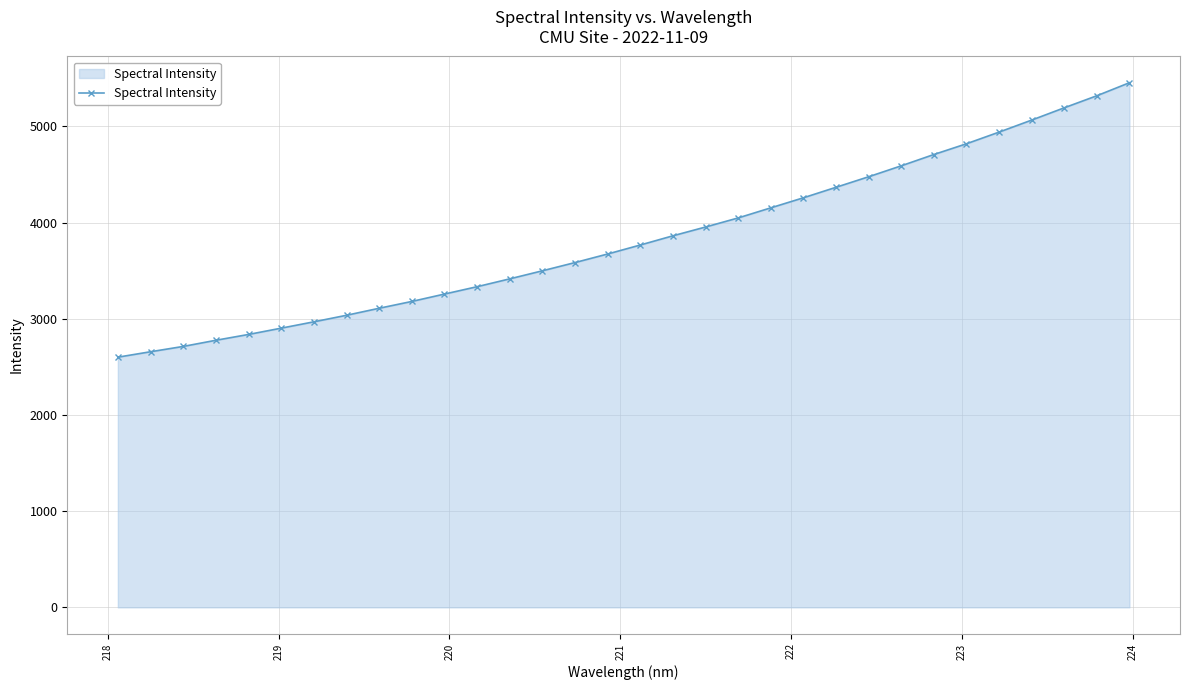

True or false: the data has more than 1 interior local peaks.

False